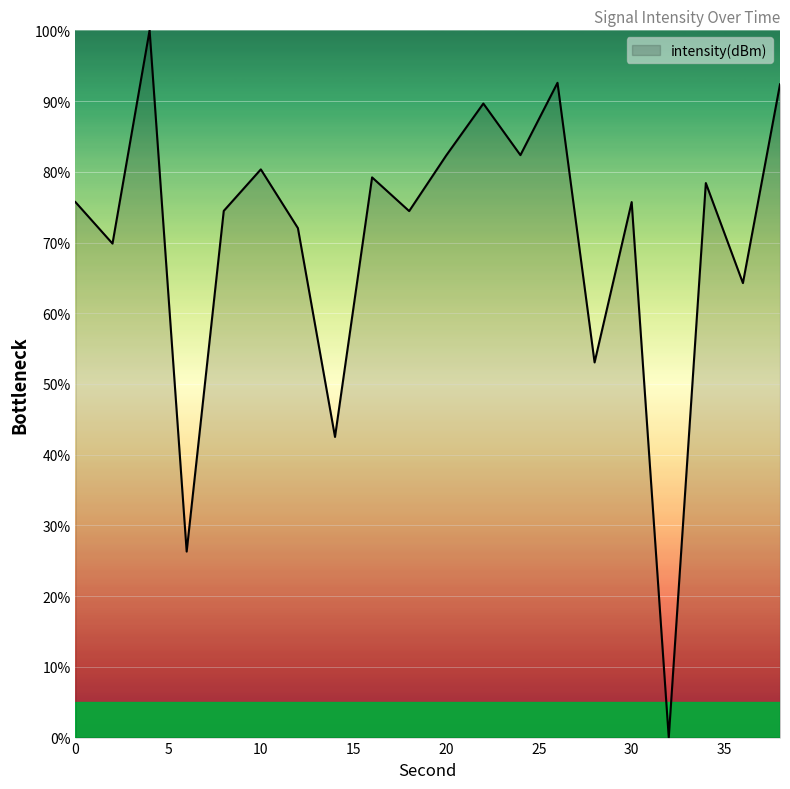

What is the maximum value shown in the chart?

100.0